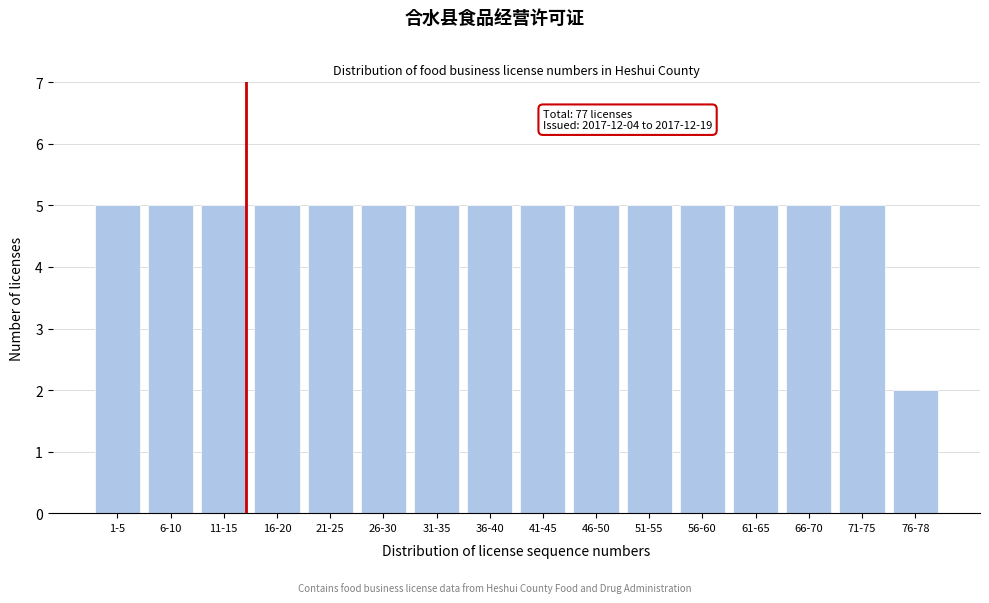

Reading left to right, transcribe all the data shown in this chart.

5	5	5	5	5	5	5	5	5	5	5	5	5	5	5	2